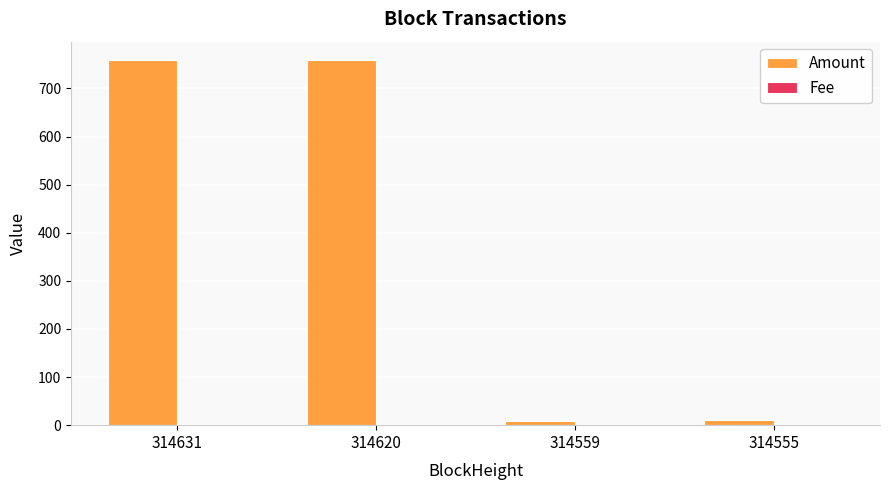

What is the highest value of the Amount series?

759.3